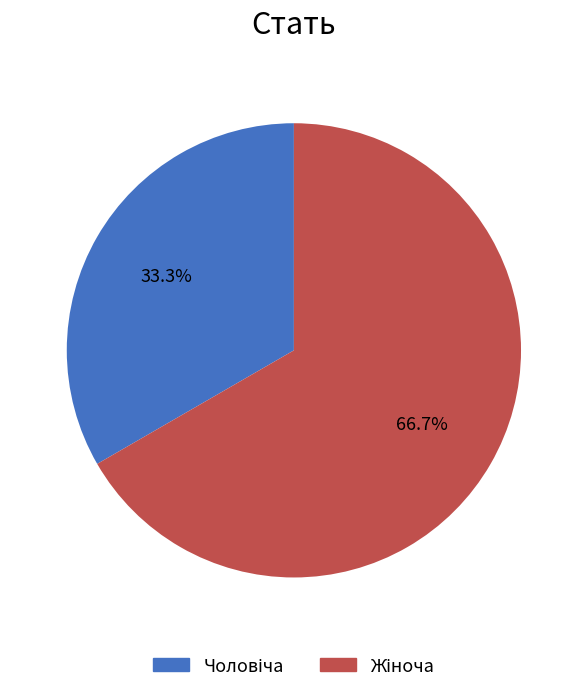

Is there a majority slice in this chart?

Yes